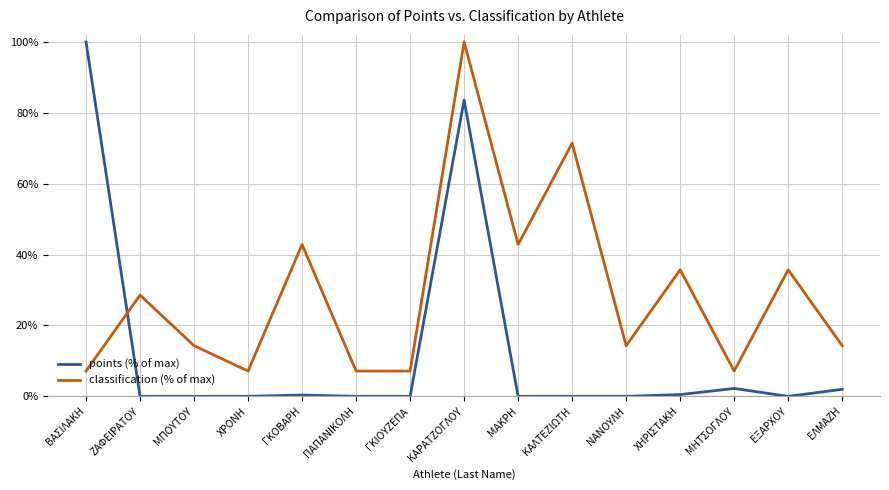

What is the total value across all series at ΖΑΦΕΙΡΑΤΟΥ?

28.6